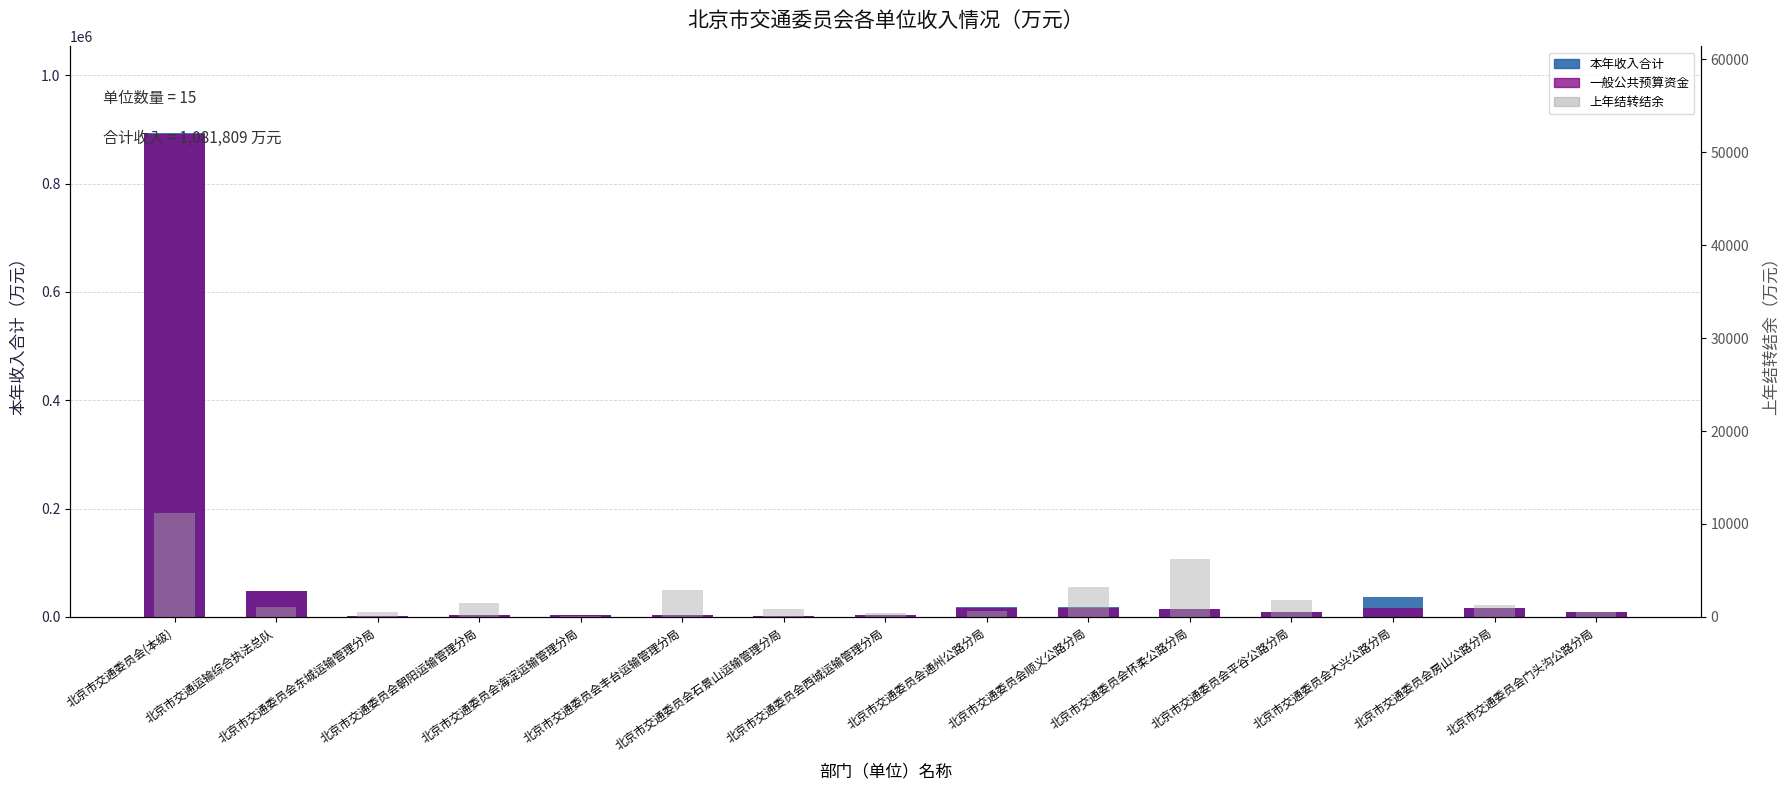

List the labels in order of 上年结转结余 value, smallest first.

北京市交通委员会大兴公路分局, 北京市交通委员会海淀运输管理分局, 北京市交通委员会西城运输管理分局, 北京市交通委员会东城运输管理分局, 北京市交通委员会门头沟公路分局, 北京市交通委员会通州公路分局, 北京市交通委员会石景山运输管理分局, 北京市交通运输综合执法总队, 北京市交通委员会房山公路分局, 北京市交通委员会朝阳运输管理分局, 北京市交通委员会平谷公路分局, 北京市交通委员会丰台运输管理分局, 北京市交通委员会顺义公路分局, 北京市交通委员会怀柔公路分局, 北京市交通委员会(本级)